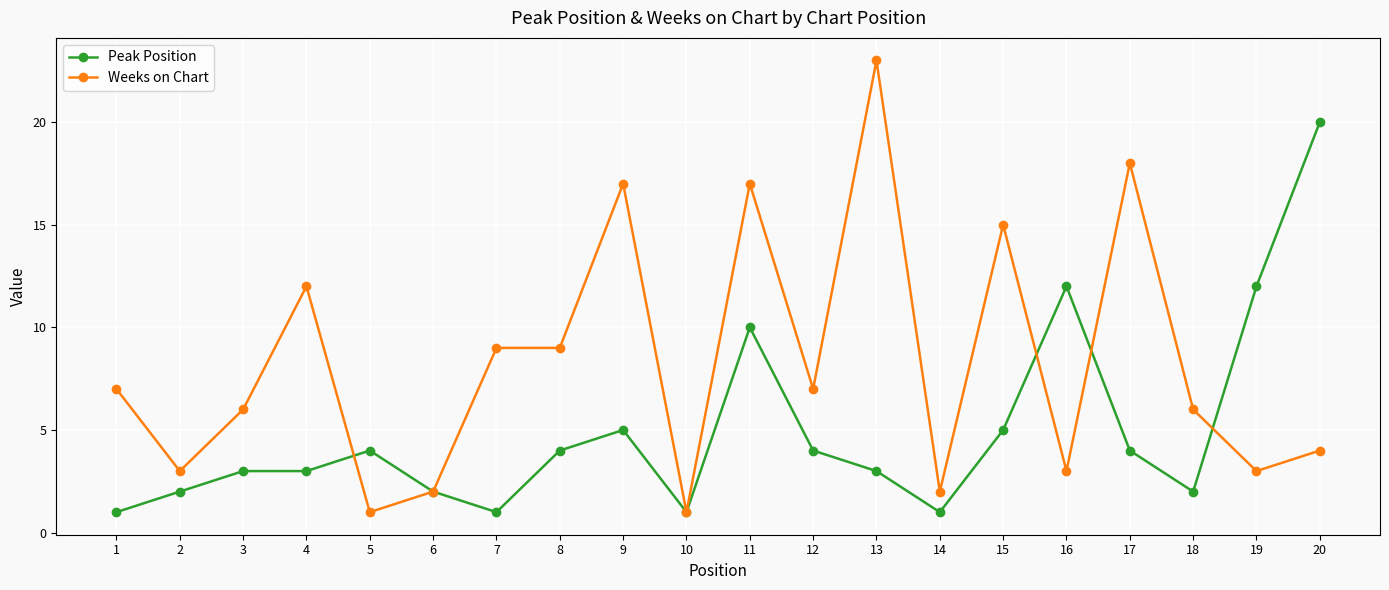

The value of Weeks on Chart at 19 is 3. True or false?

True